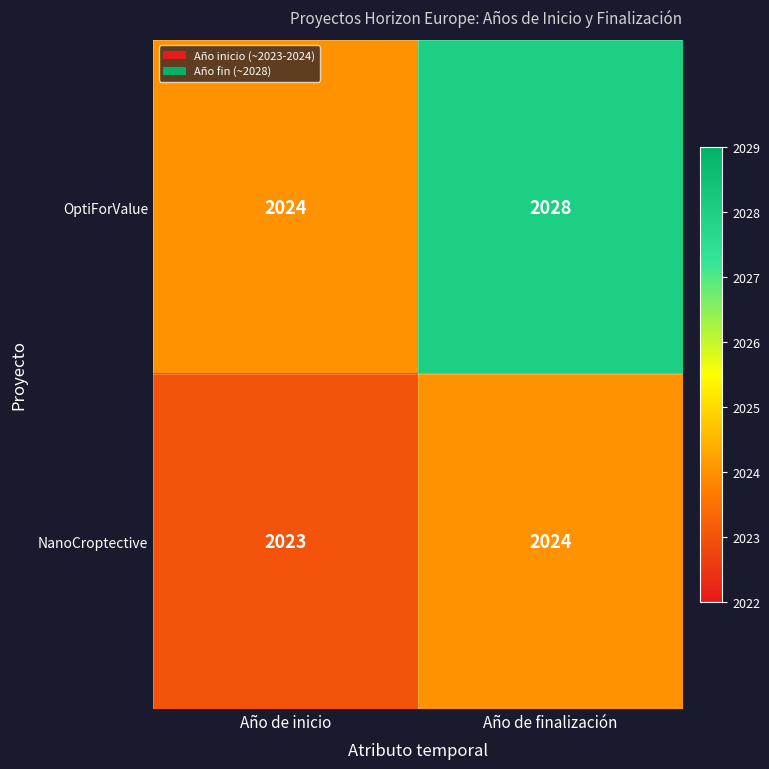

What is the total value across all series at Año de inicio?

4047